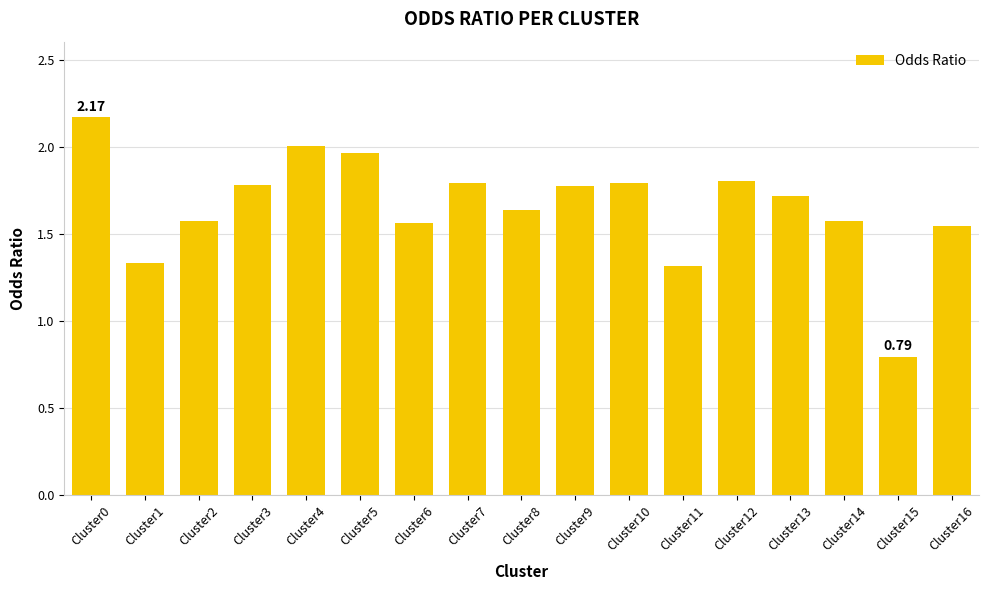

What is the difference between the maximum and minimum values?

1.4